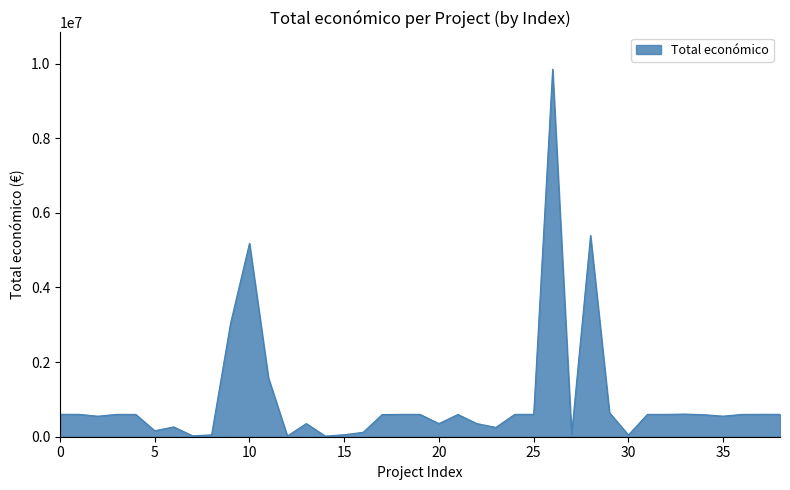

What is the maximum value shown in the chart?

9847932